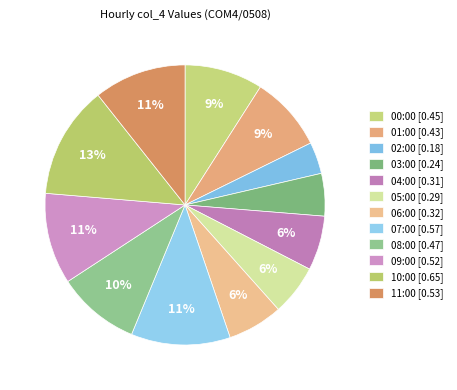

What is the smallest slice in the pie chart?

02:00